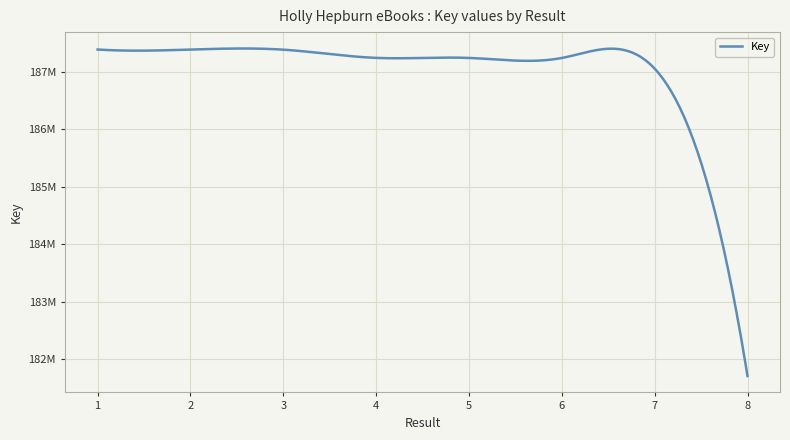

Rank the categories by value from lowest to highest.

8, 7, 6, 5, 4, 3, 2, 1